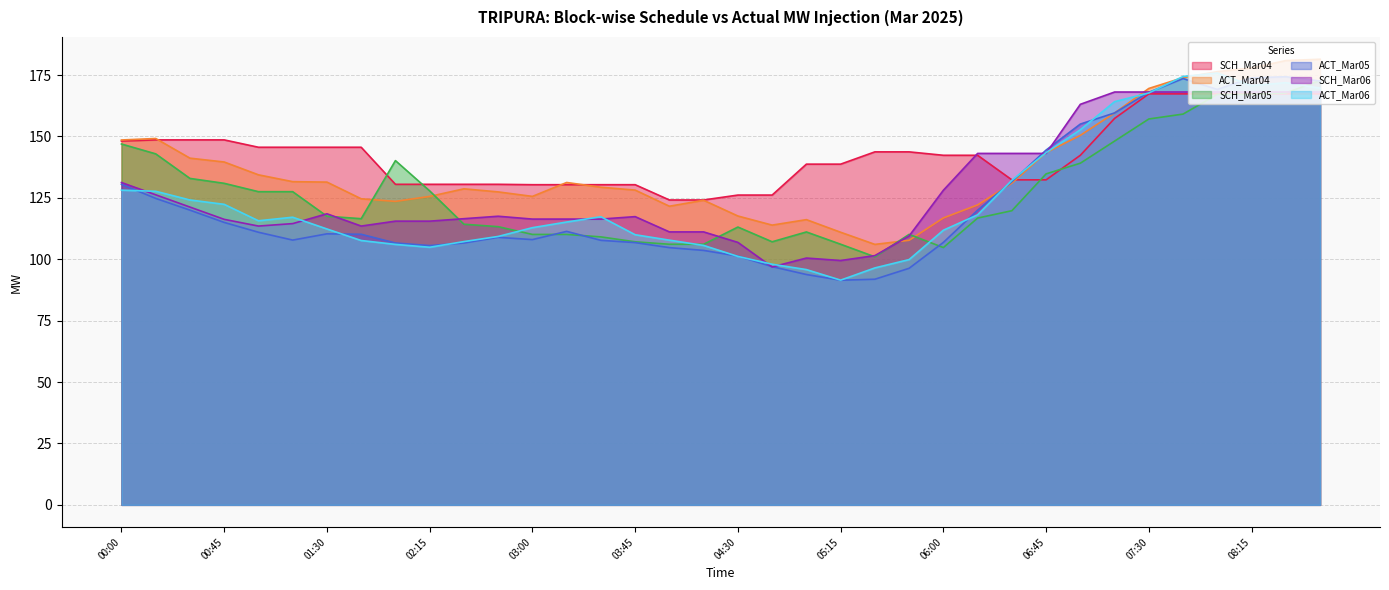

True or false: ACT_Mar04 has a value of 198.8 at 00:45.

False